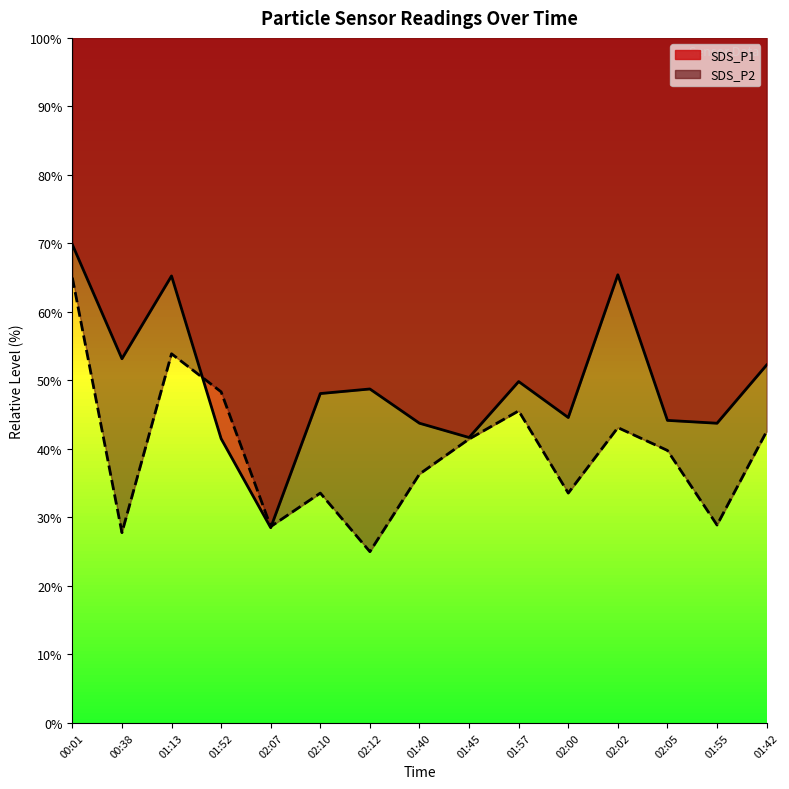

What value does the SDS_P2 series have at 02:05?

39.8